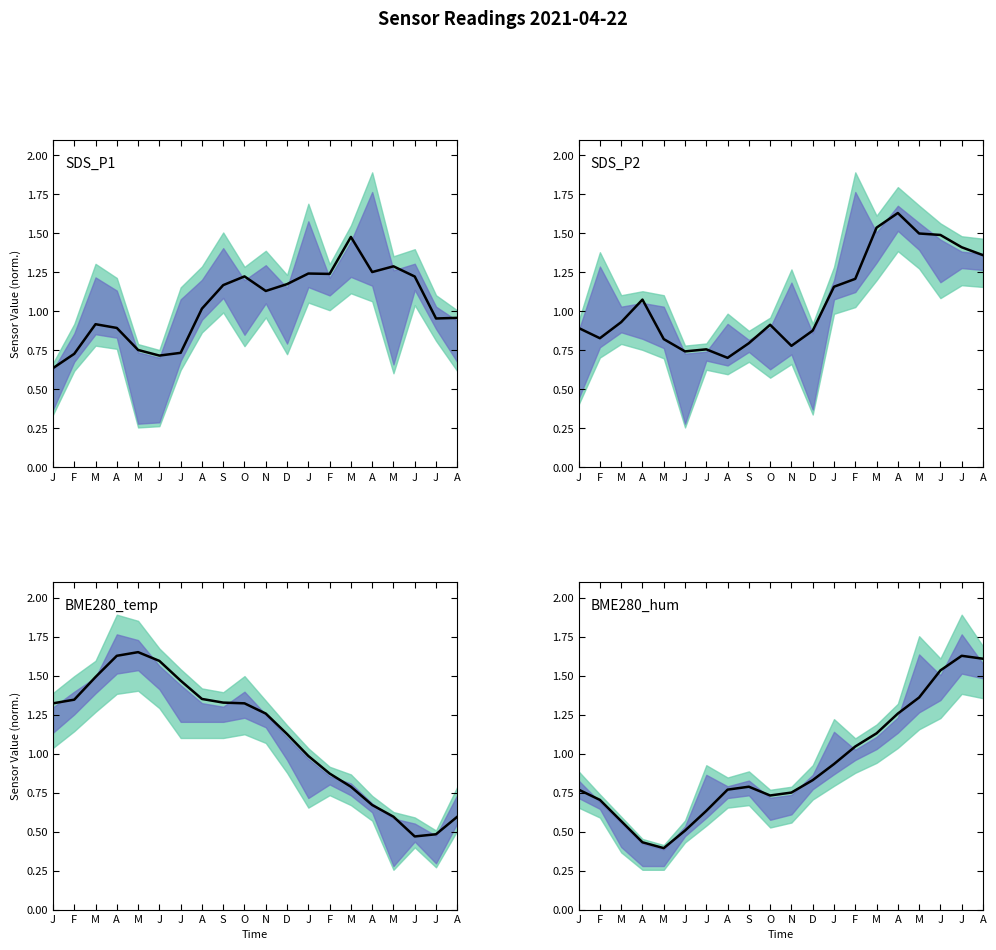

Count the number of categories in the chart.

20